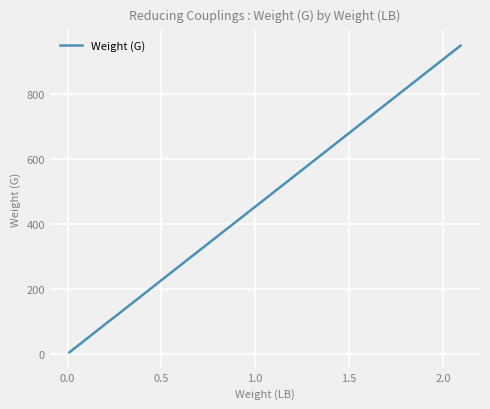

Reading left to right, what are all the values shown in this chart?

4.6	5.0	7.1	7.6	15.1	15.0	15.8	18.0	20.6	21.0	25.4	27.8	32.5	34.0	45.0	52.0	52.0	55.0	75.0	78.0	85.0	95.0	112.0	115.5	130.0	166.0	174.0	180.0	180.0	181.8	275.0	300.0	308.0	308.0	400.0	434.0	462.0	950.0	950.0